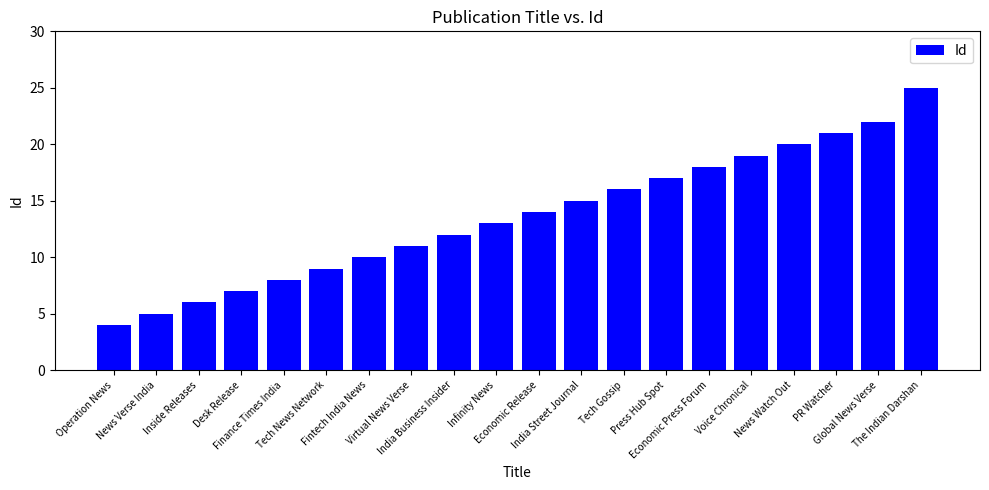

What is the difference between the maximum and minimum values?

21